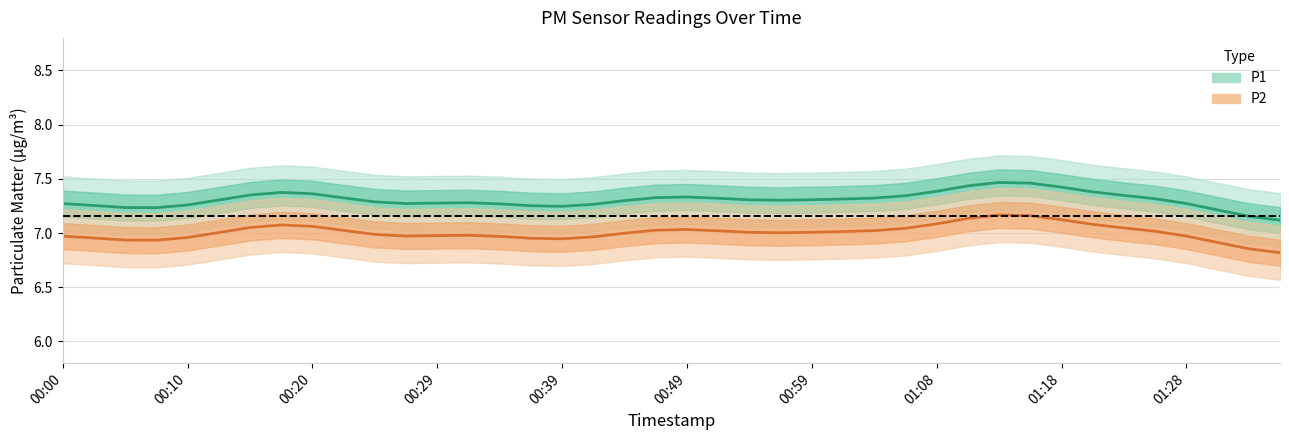

The value of P2 at 01:21 is 1.5. True or false?

False